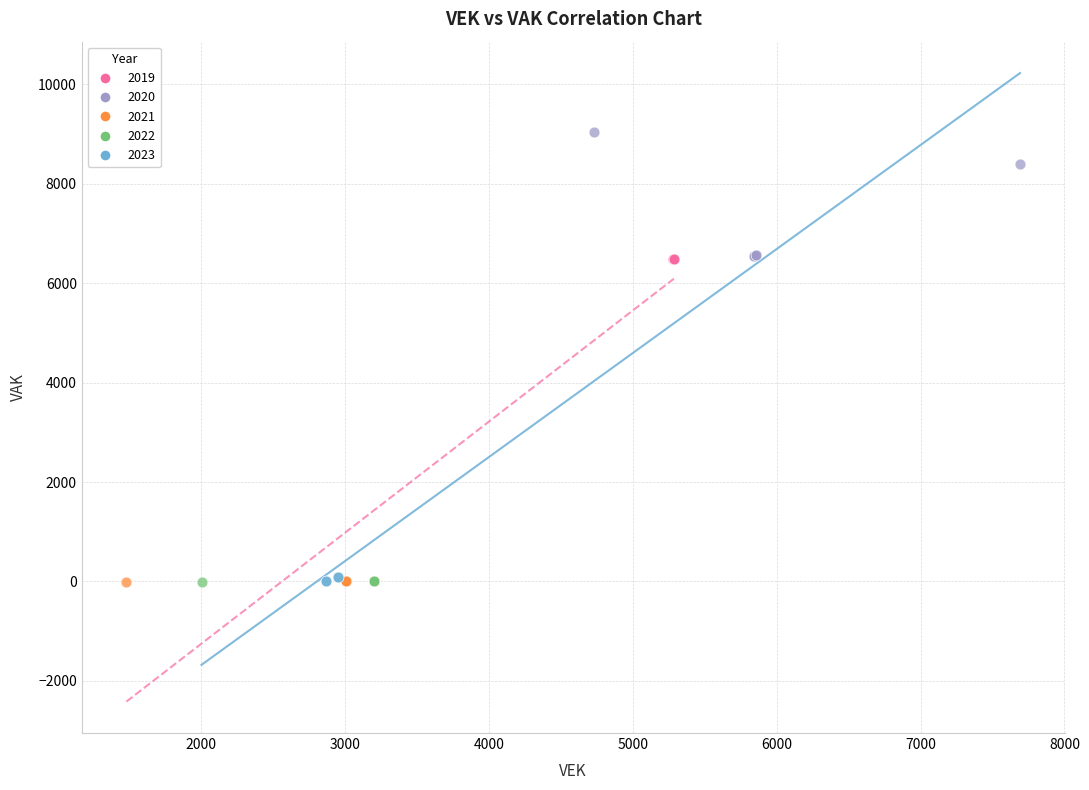

Which series has the largest Y range (max minus min)?

2020